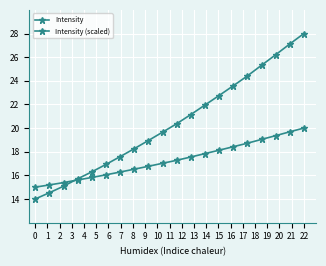

True or false: Intensity (scaled) and Intensity intersect in this chart.

True